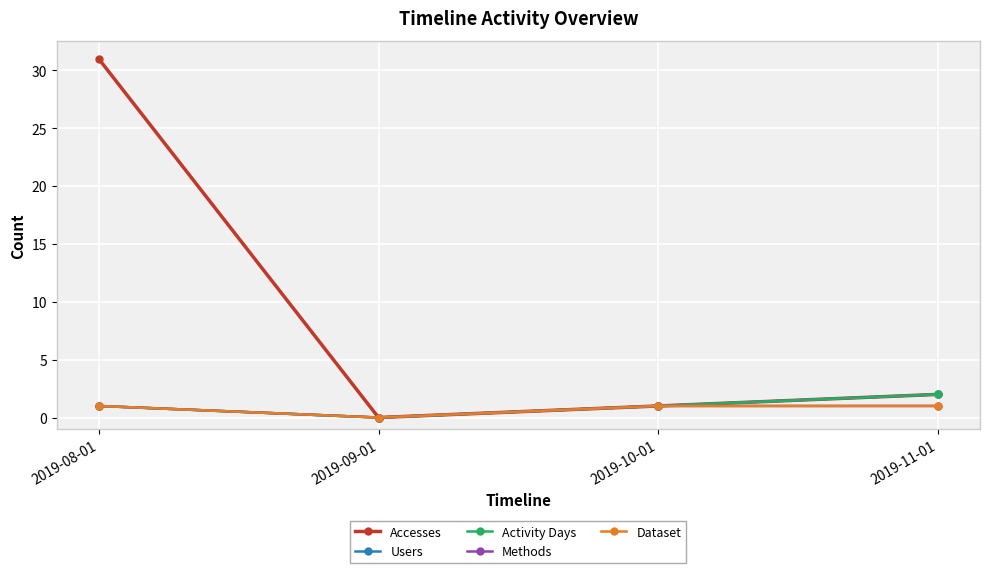

Does the chart have visible grid lines?

Yes